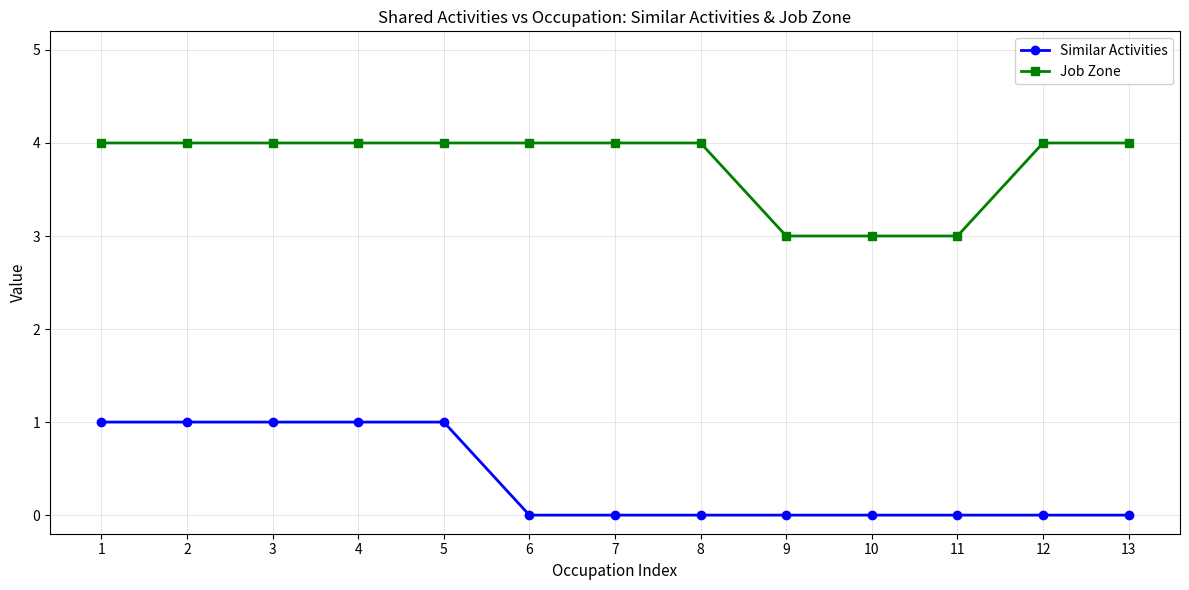

Does the chart display data point markers on the line(s)?

Yes